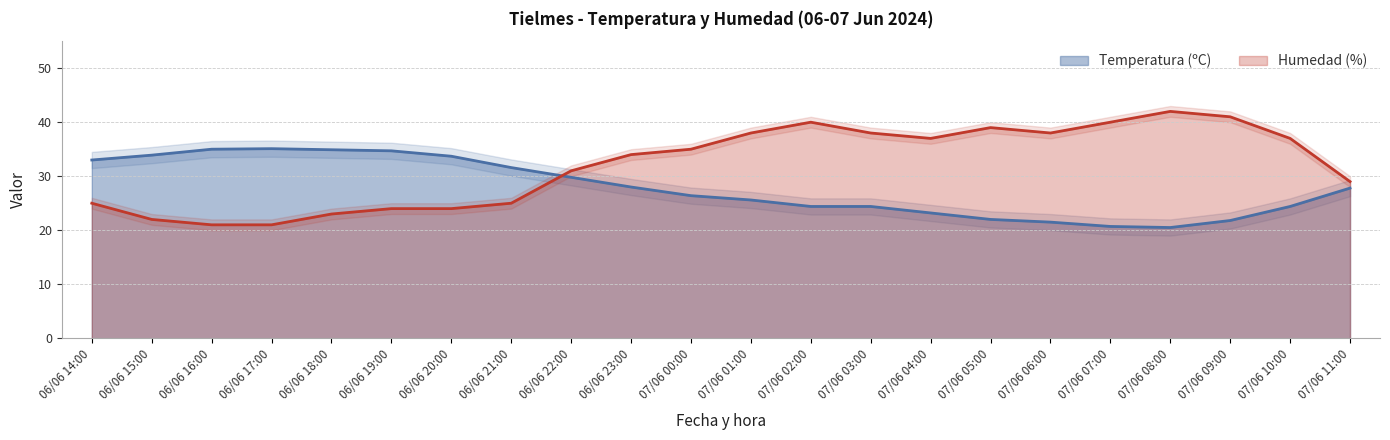

What is the total value across all series at 07/06 02:00?

64.4